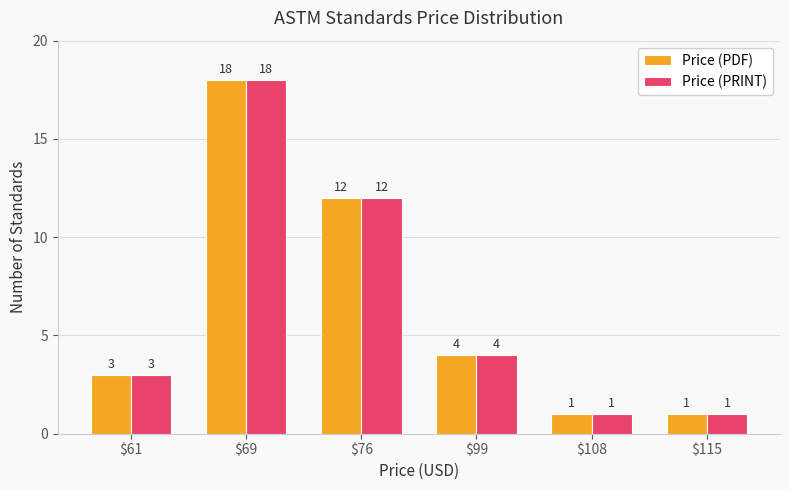

How many values in the Price (PRINT) series are below 4?

3